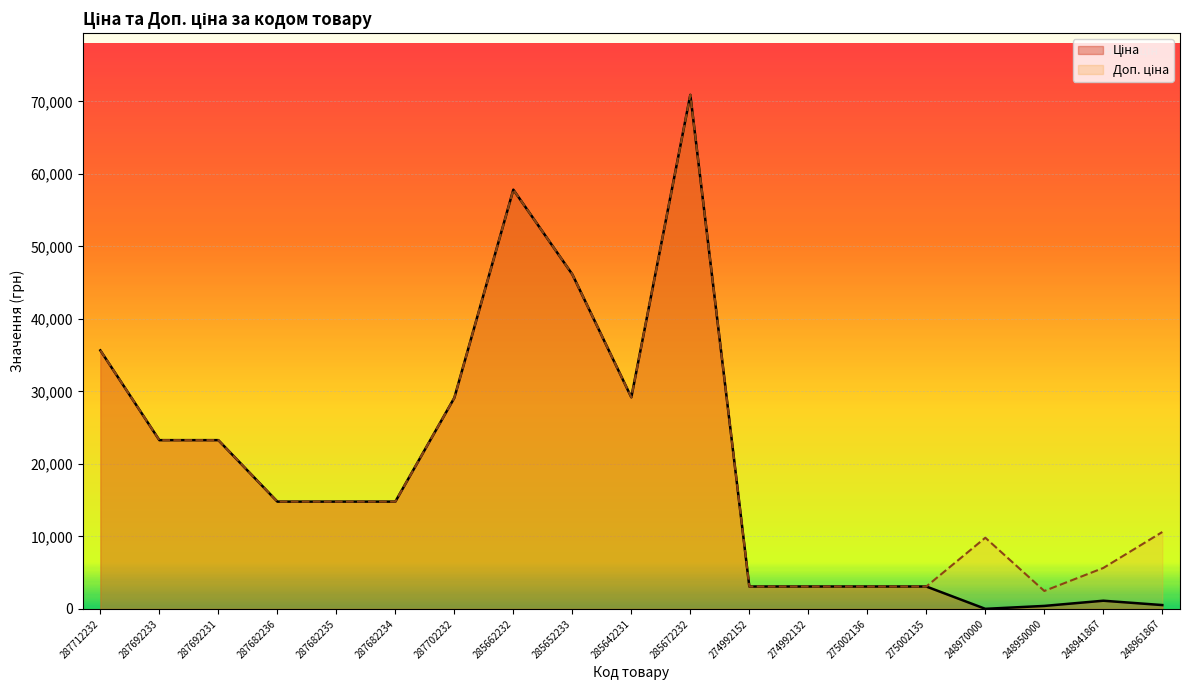

List the series in order of their peak value, highest first.

Ціна, Доп. ціна